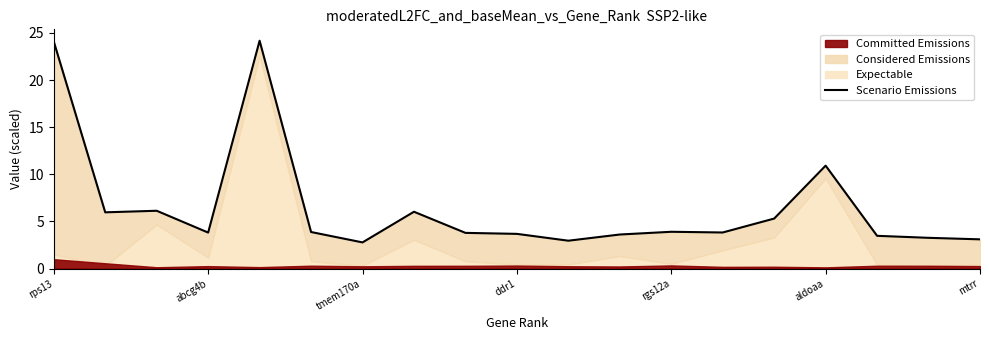

Between abcg4b and 9, which is larger?

abcg4b